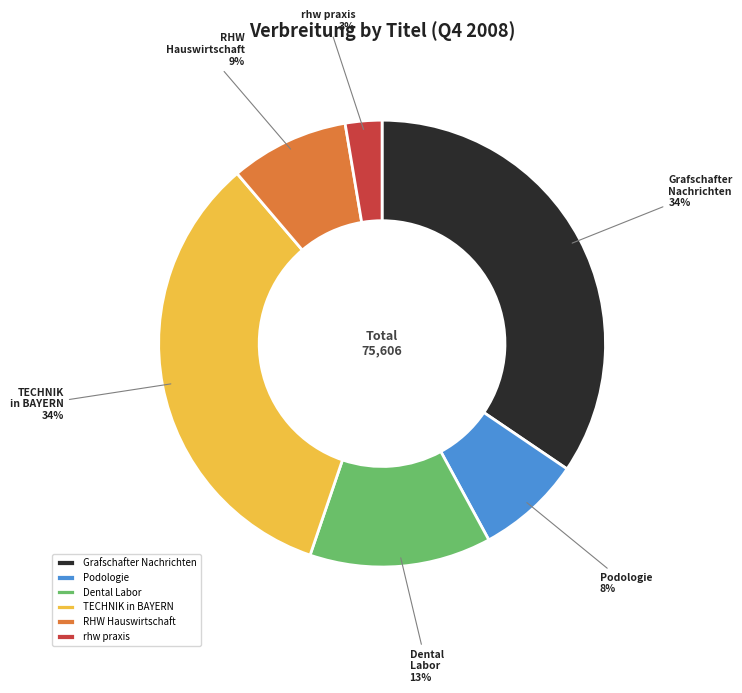

Combined, do Dental Labor and Grafschafter Nachrichten account for over 50%?

No